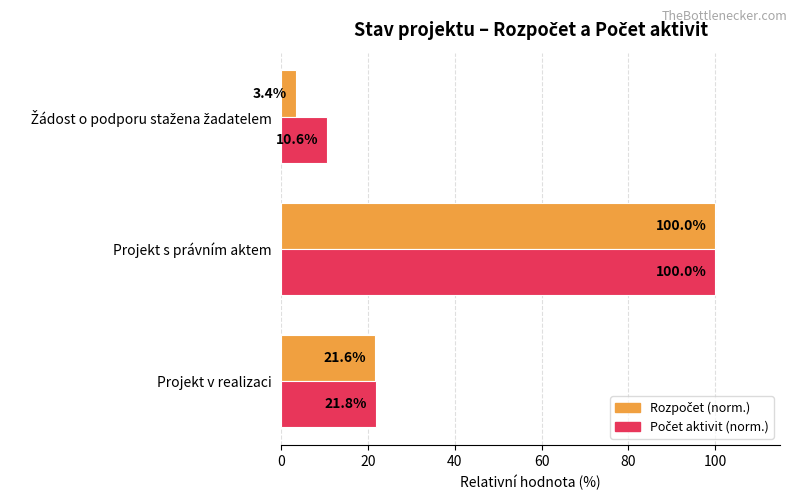

What is the smallest value displayed?

3.4